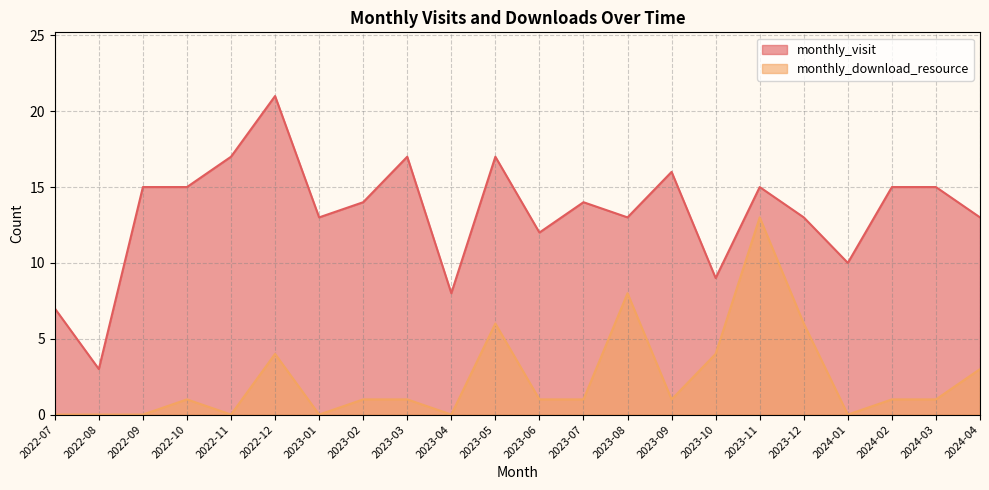

How many interior local valleys does the monthly_visit series have?

7